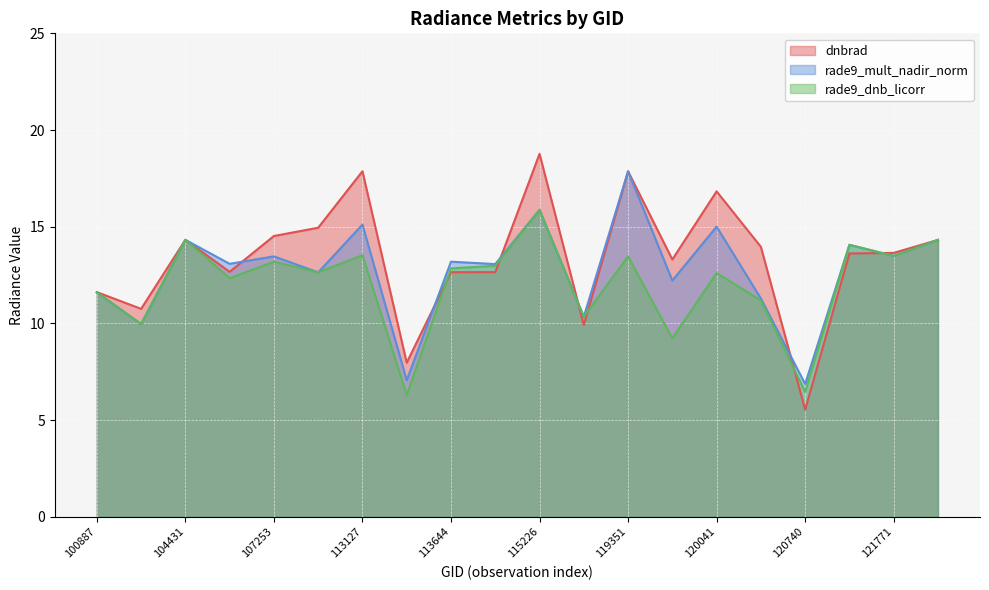

What is the sum of all rade9_mult_nadir_norm values?

254.9